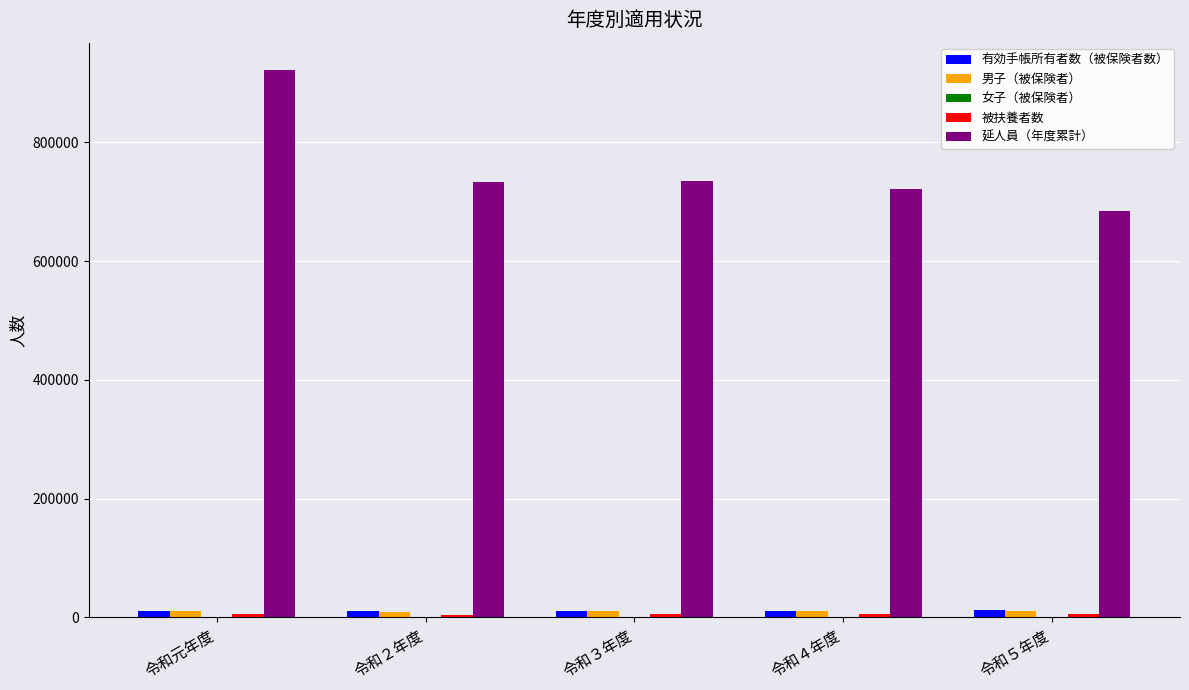

Between 令和元年度 and 令和３年度, which series saw the biggest shift?

延人員（年度累計）